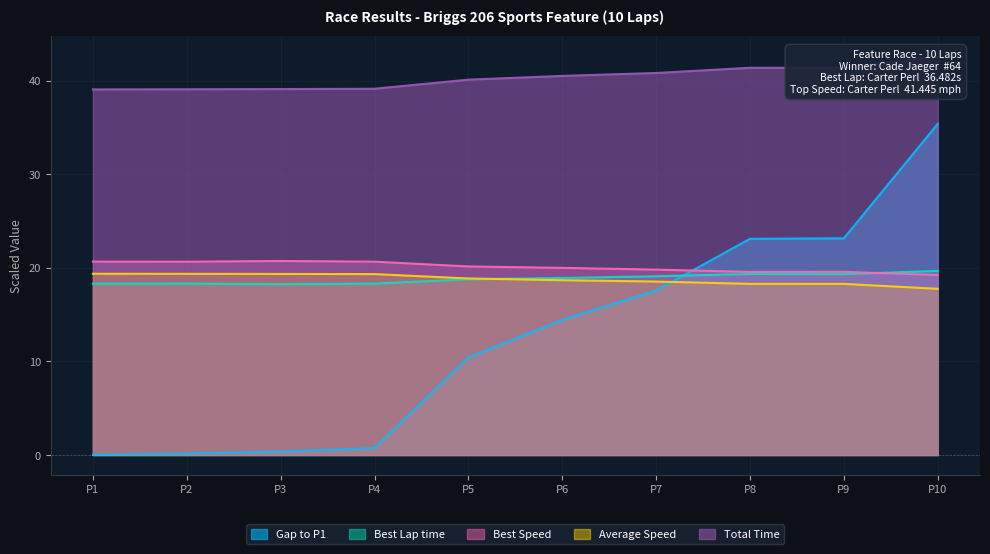

True or false: Gap to P1 and Best Speed cross at least once.

True